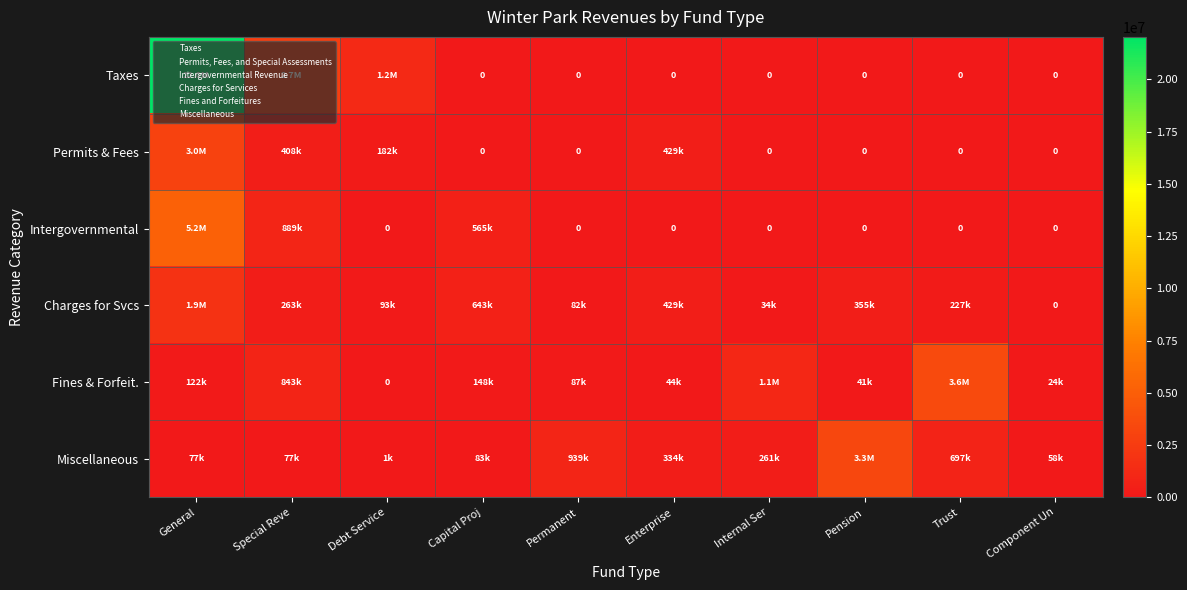

True or false: Miscellaneous has a value of 343366 at Internal Ser.

False